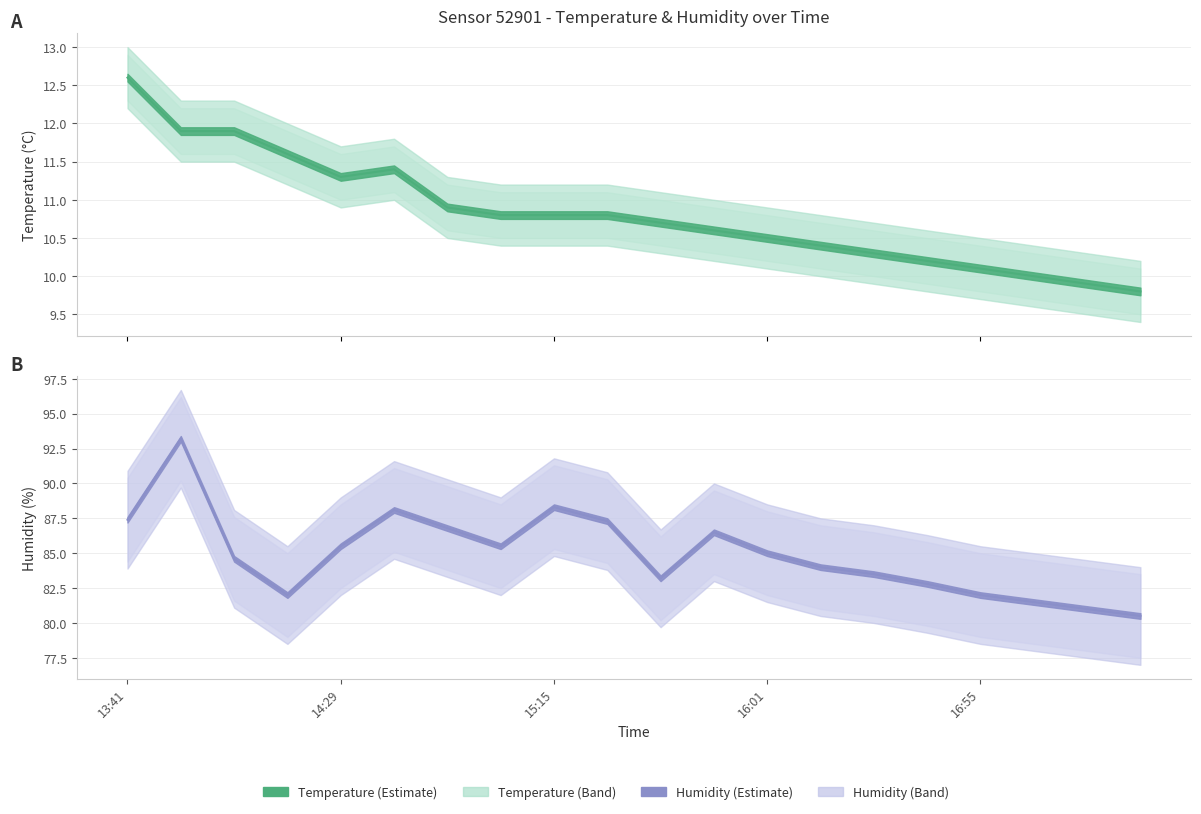

Reading left to right, list all the values displayed in this chart.

temperature: 12.6	11.9	11.9	11.6	11.3	11.4	10.9	10.8	10.8	10.8	10.7	10.6	10.5	10.4	10.3	10.2	10.1	10.0	9.9	9.8
temperature_upper: 12.9	12.2	12.2	11.9	11.6	11.7	11.2	11.1	11.1	11.1	11.0	10.9	10.8	10.7	10.6	10.5	10.4	10.3	10.2	10.1
temperature_lower: 12.3	11.6	11.6	11.3	11.0	11.1	10.6	10.5	10.5	10.5	10.4	10.3	10.2	10.1	10.0	9.9	9.8	9.7	9.6	9.5
humidity: 87.4	93.2	84.6	82.0	85.5	88.1	86.8	85.5	88.3	87.3	83.2	86.5	85.0	84.0	83.5	82.8	82.0	81.5	81.0	80.5
humidity_upper: 90.4	96.2	87.6	85.0	88.5	91.1	89.8	88.5	91.3	90.3	86.2	89.5	88.0	87.0	86.5	85.8	85.0	84.5	84.0	83.5
humidity_lower: 84.4	90.2	81.6	79.0	82.5	85.1	83.8	82.5	85.3	84.3	80.2	83.5	82.0	81.0	80.5	79.8	79.0	78.5	78.0	77.5